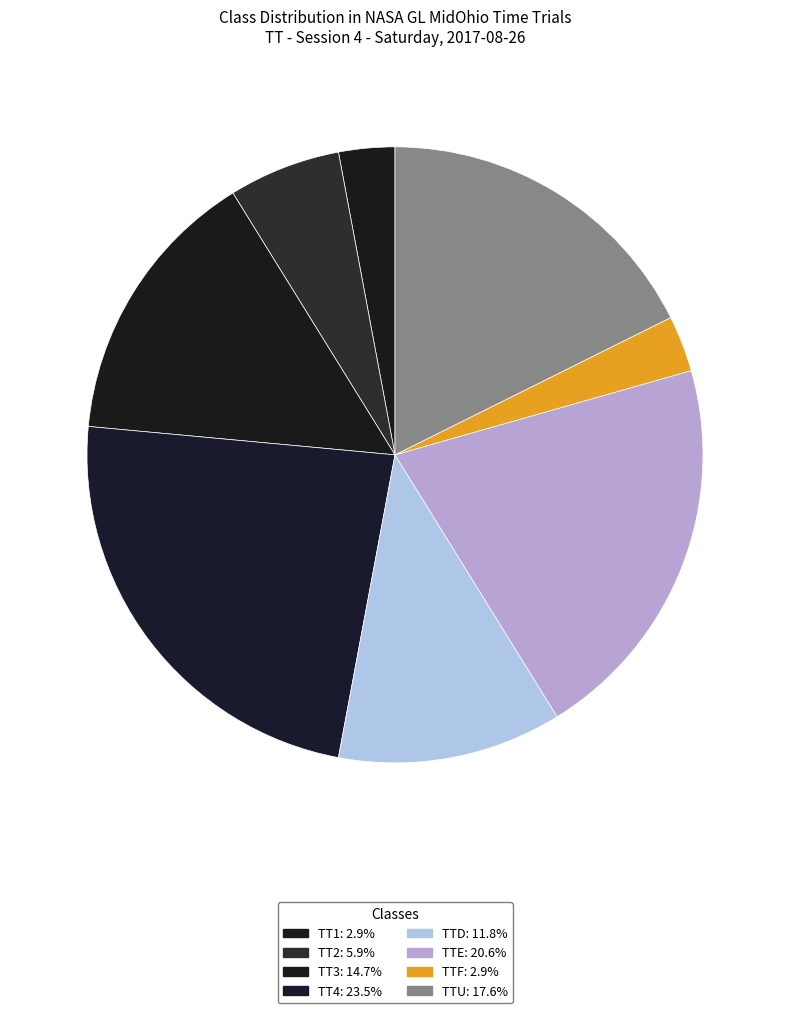

What is the largest slice in the pie chart?

TT4